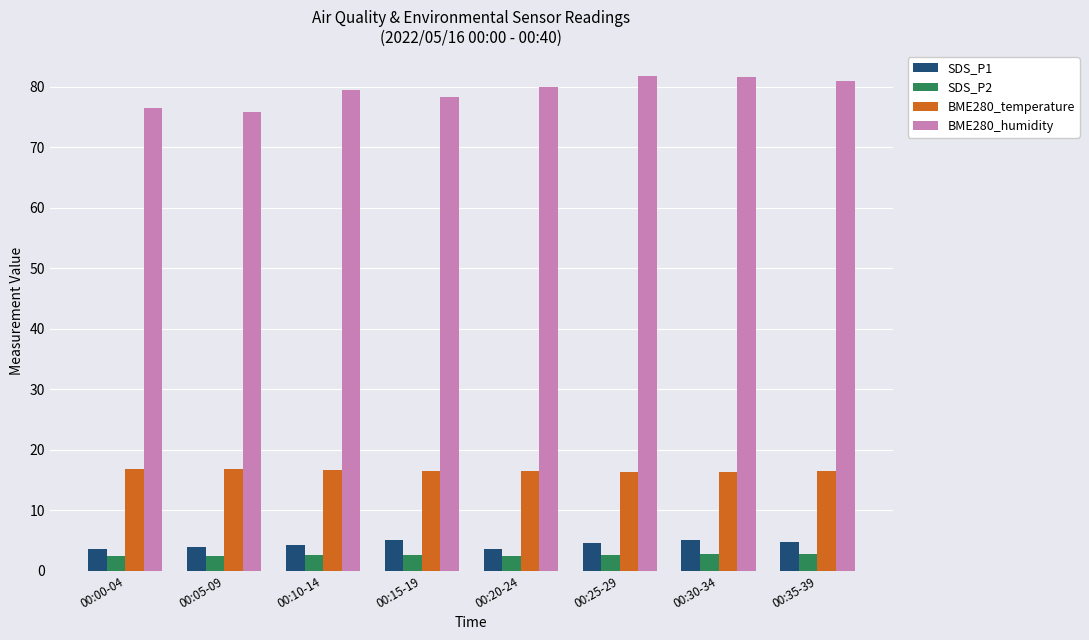

Is it true that BME280_temperature equals 16.4 at 00:20-24?

True